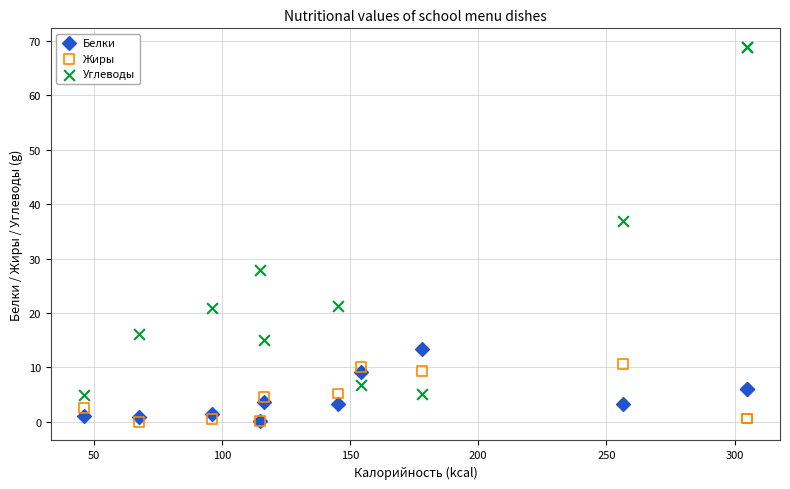

Across all series, what Y value is closest to 34?

37.0